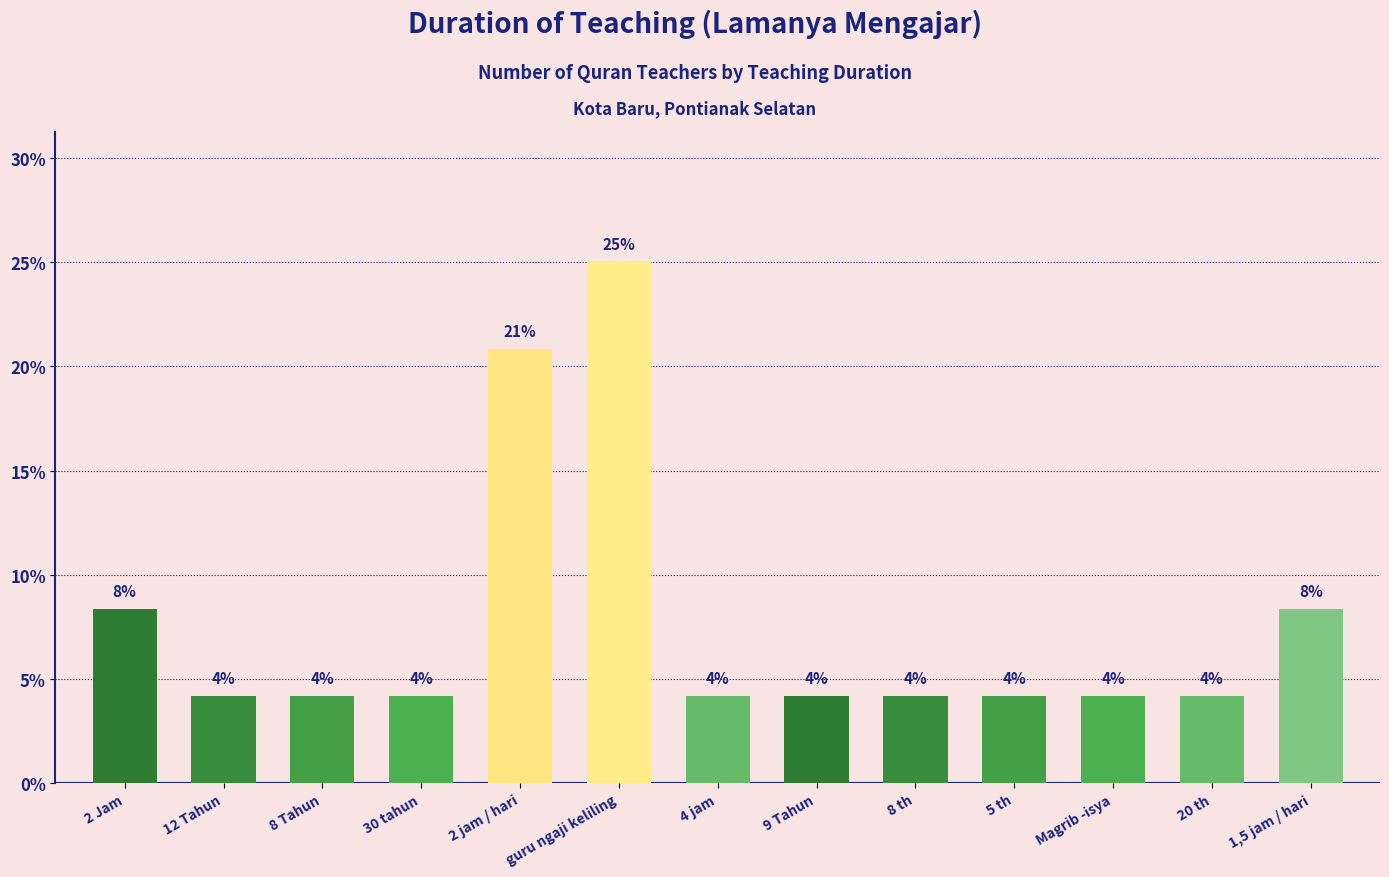

Approximately how many times larger is the value at 1,5 jam / hari compared to Magrib -isya?

2.0